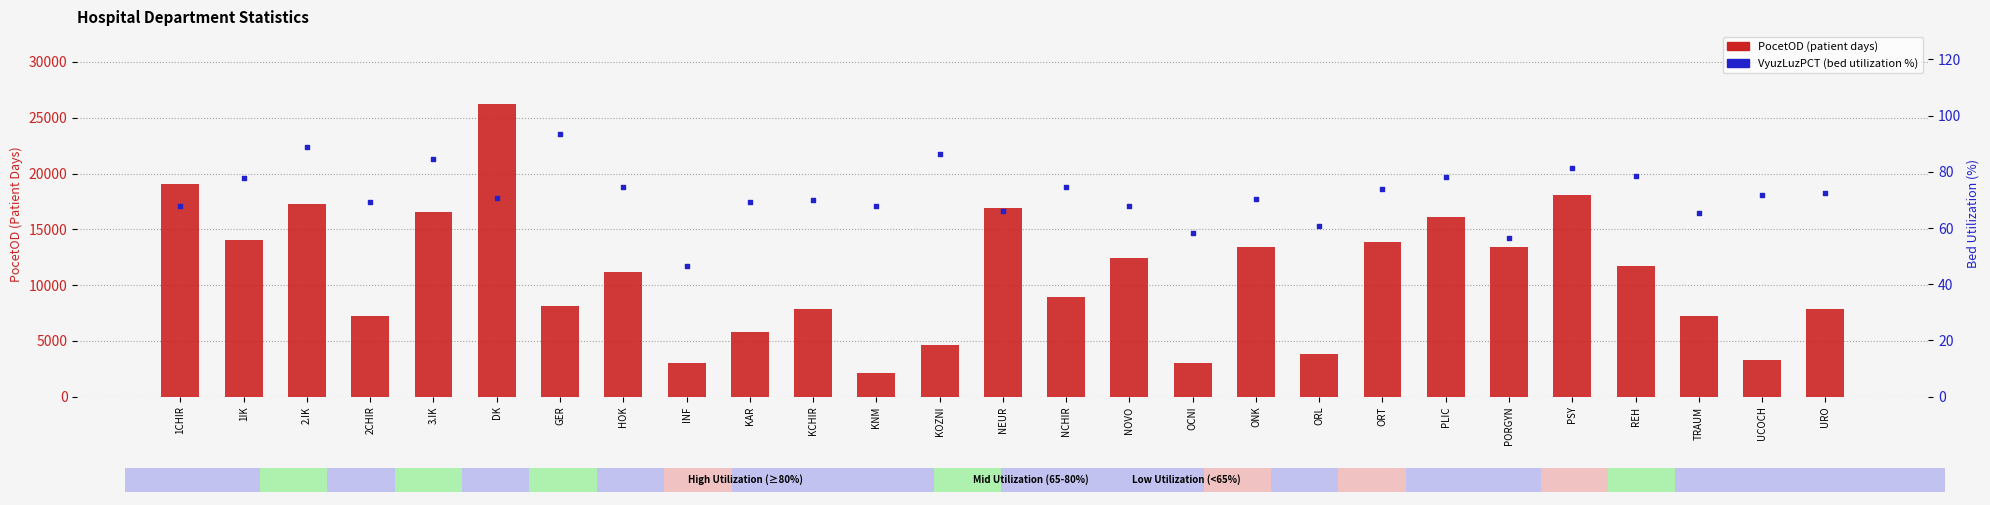

Which series reaches the minimum Y coordinate?

VyuzLuzPCT (%)